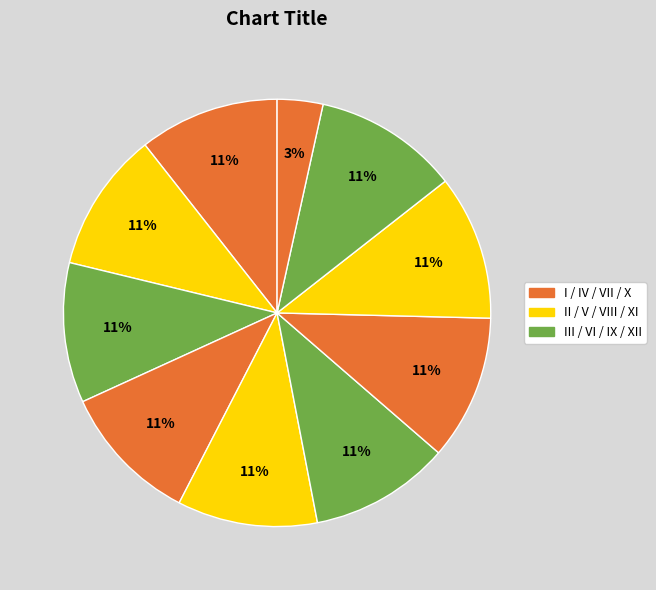

Which slice is the largest?

IX